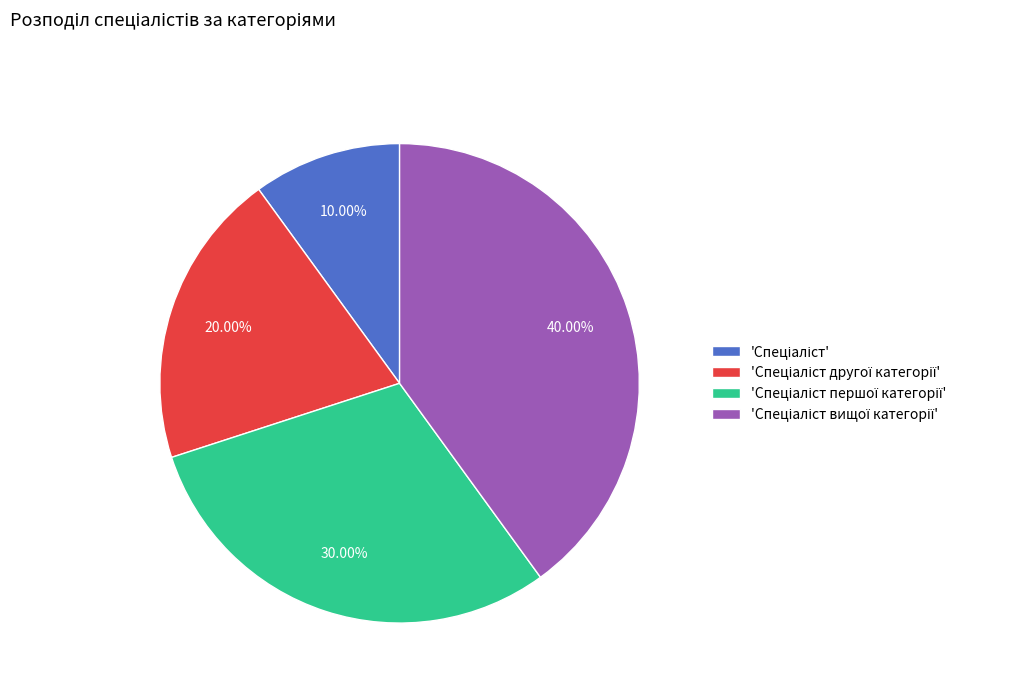

Is there any slice that represents more than half of the pie?

No